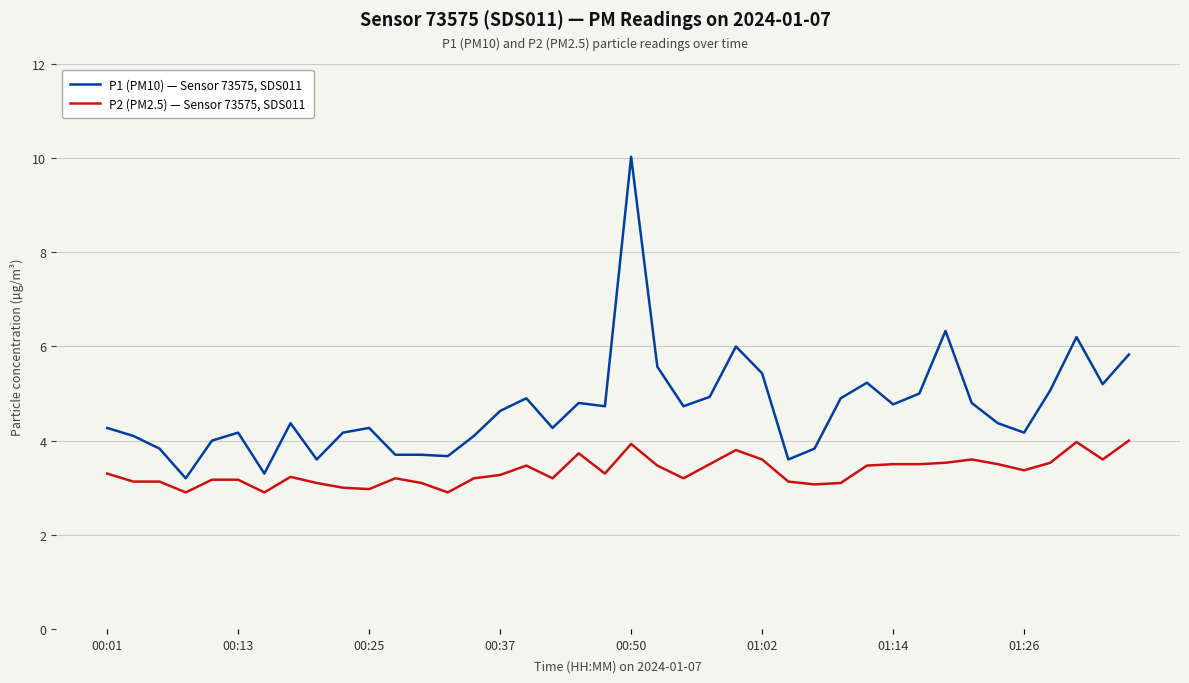

Which series has the largest total across all categories?

P1 (PM10) — Sensor 73575, SDS011